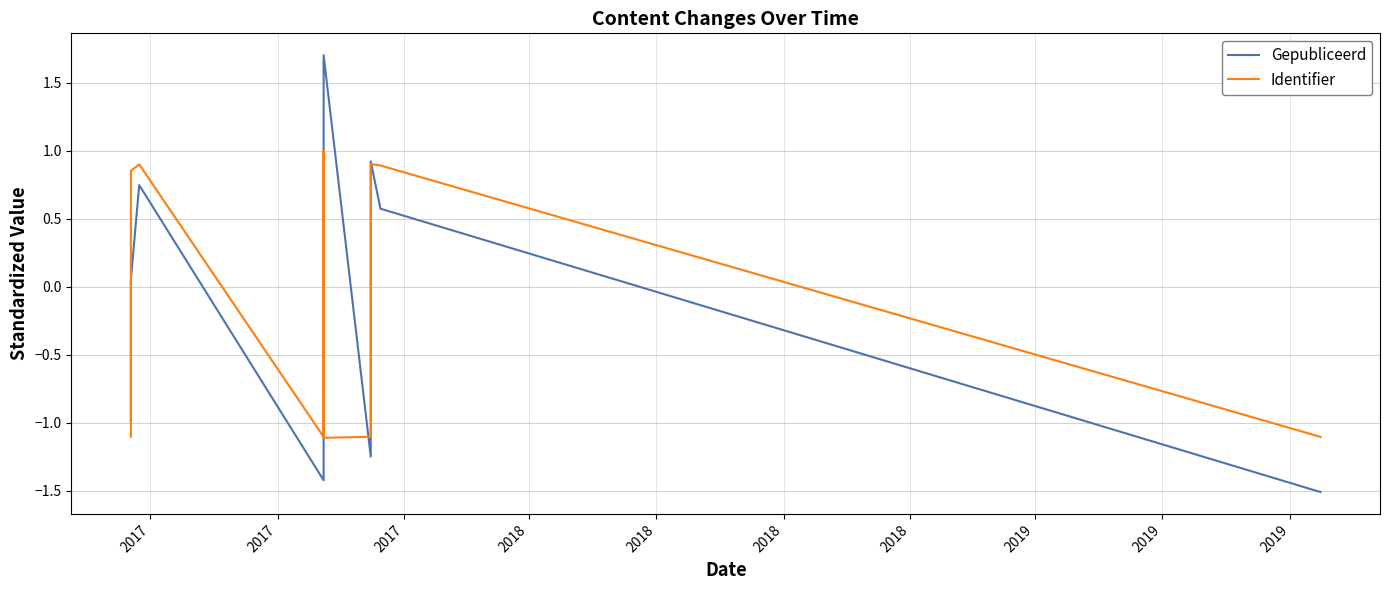

Which series ends up on top after the final intersection of Identifier and Gepubliceerd?

Identifier